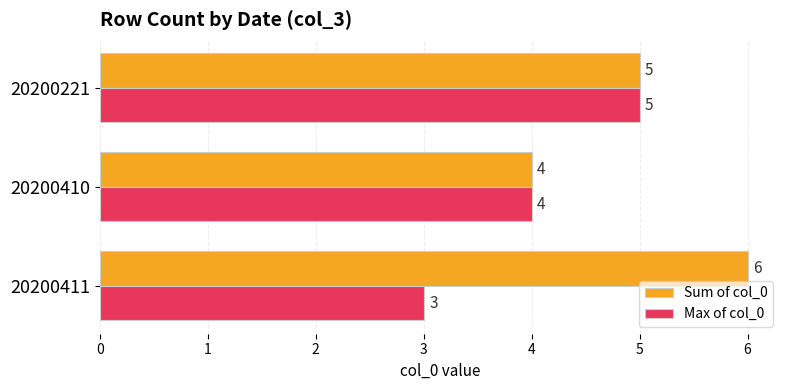

List the series in order of their overall mean, lowest first.

Max of col_0, Sum of col_0